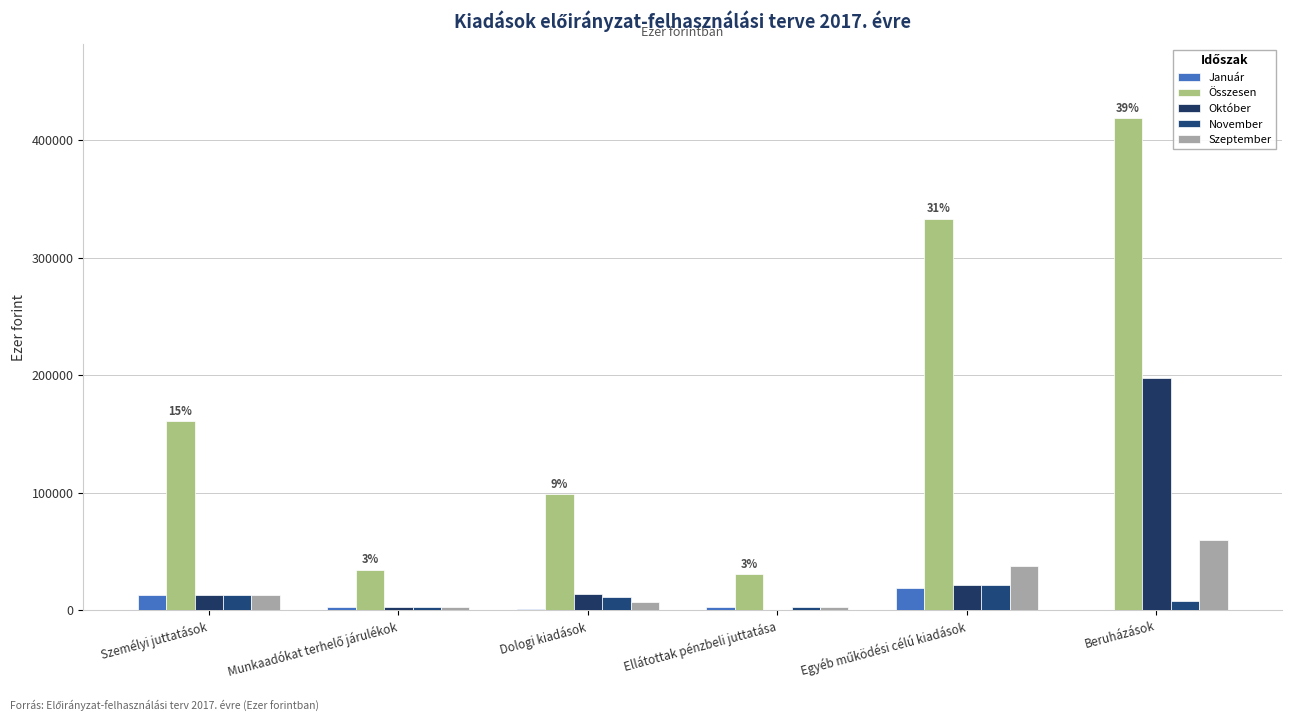

What is the average value of the Október series?

41556